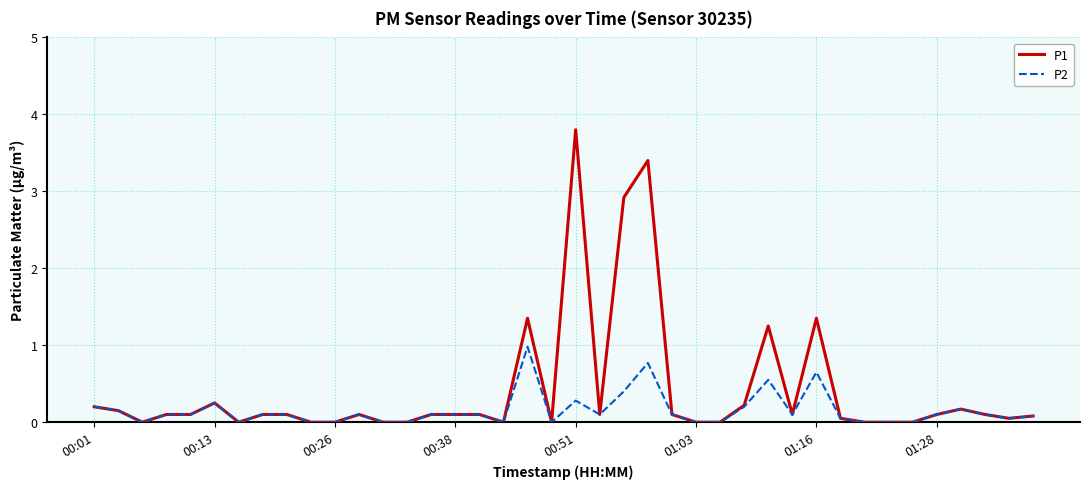

What is the greatest value displayed?

3.8